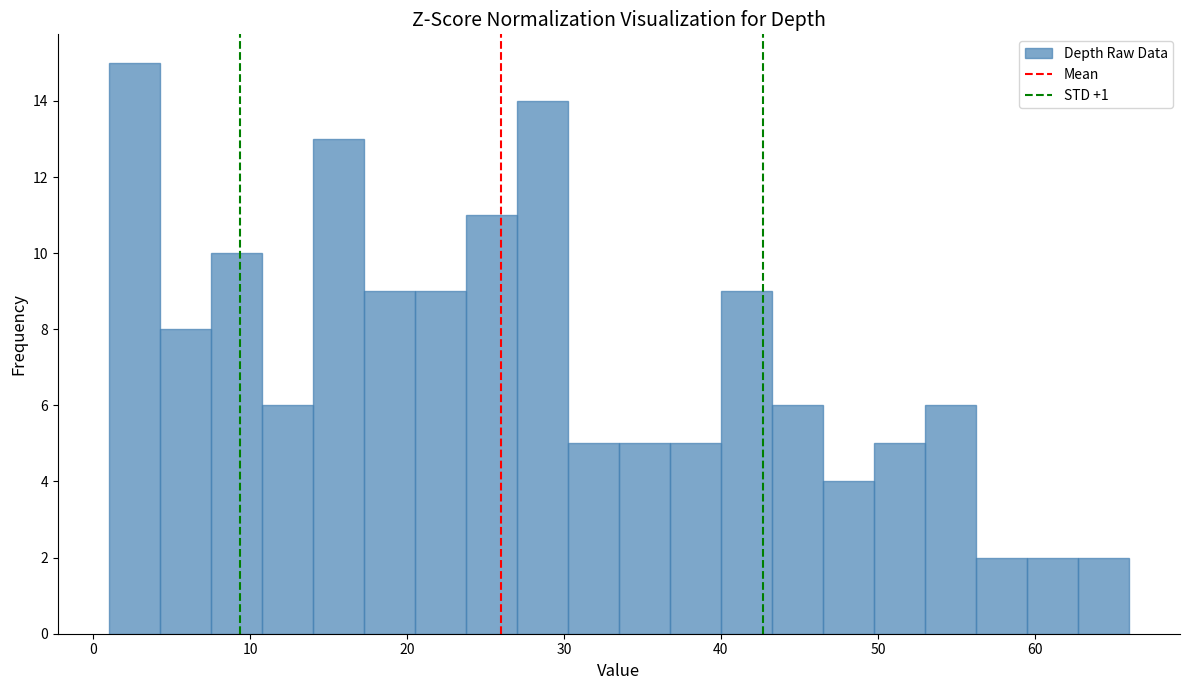

Read against the x-axis, roughly where is the centre of the tallest bar?

3